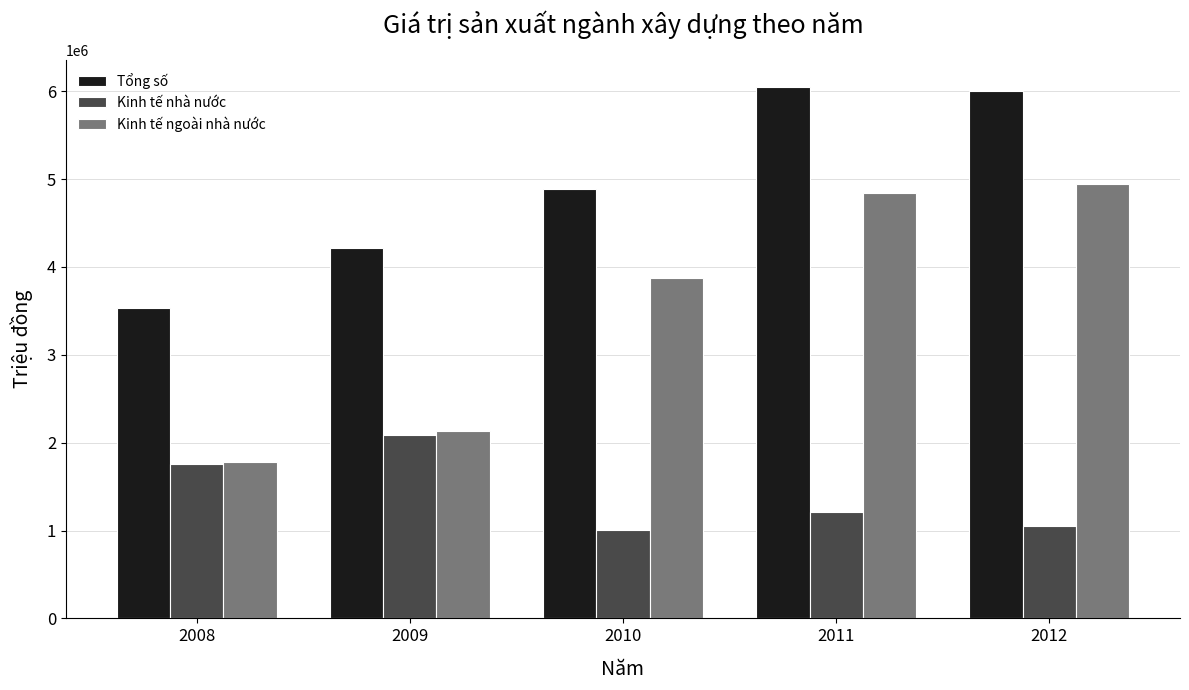

What is the sum of the Tổng số values at 2008 and 2009?

7739389